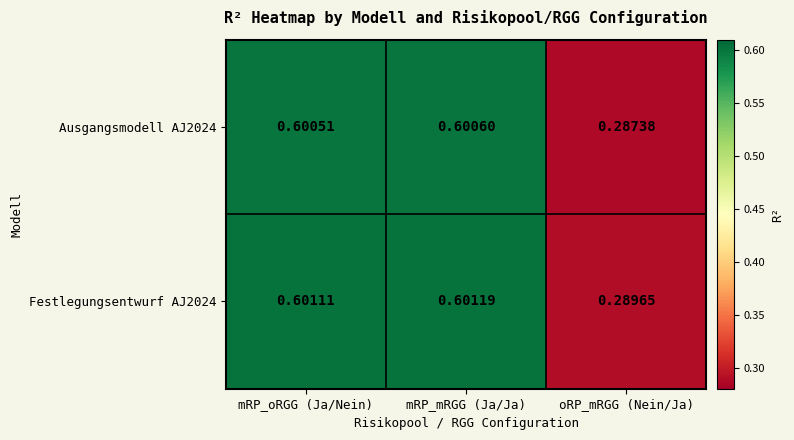

At which label is Ausgangsmodell AJ2024 closest to 0?

oRP_mRGG (Nein/Ja)